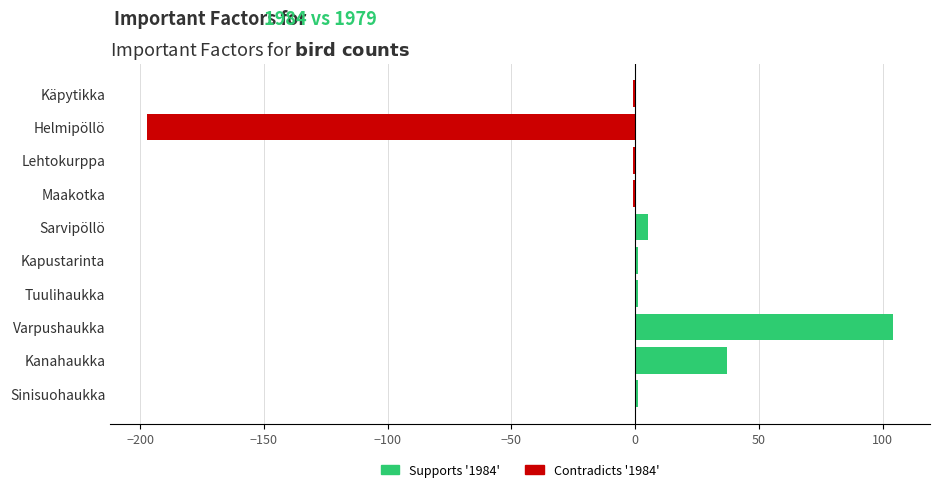

At how many categories does at least one series exceed 193?

1